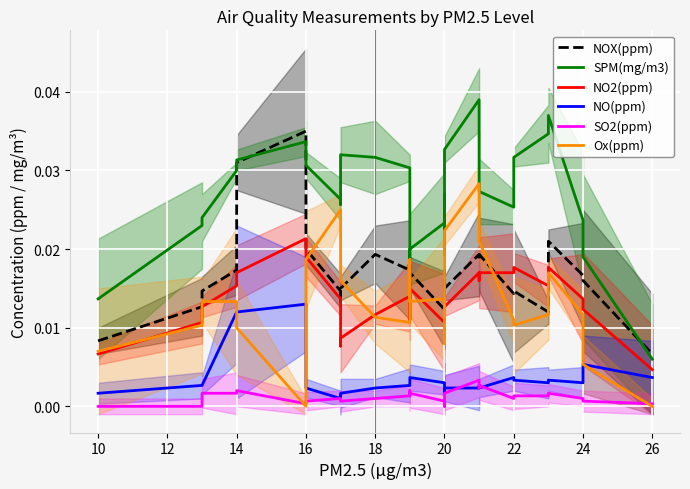

Which series has the largest total across all categories?

SPM(mg/m3)